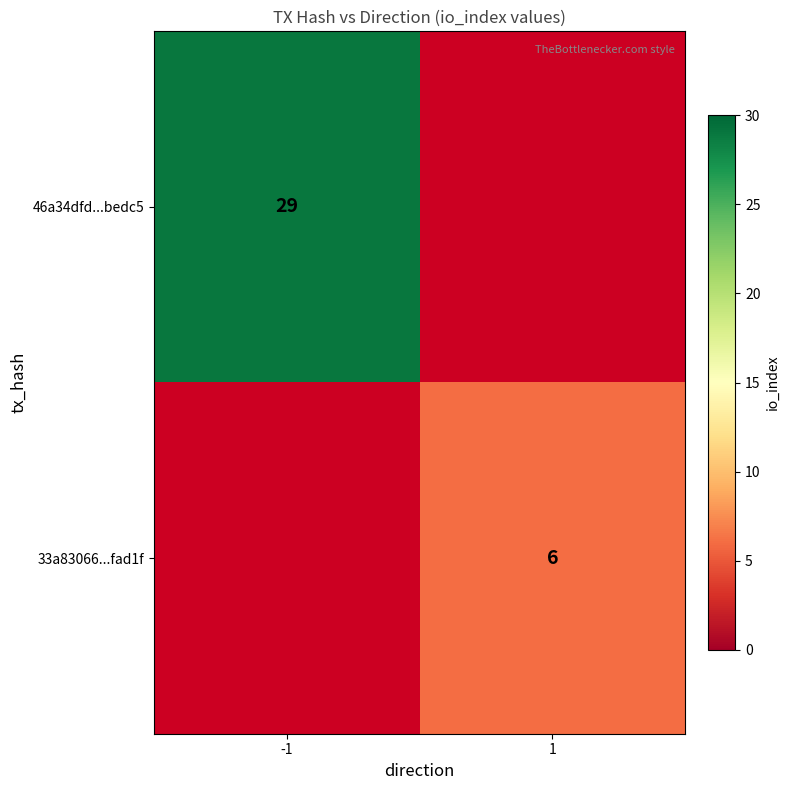

Is it true that 33a83066...fad1f equals 6 at 1?

True